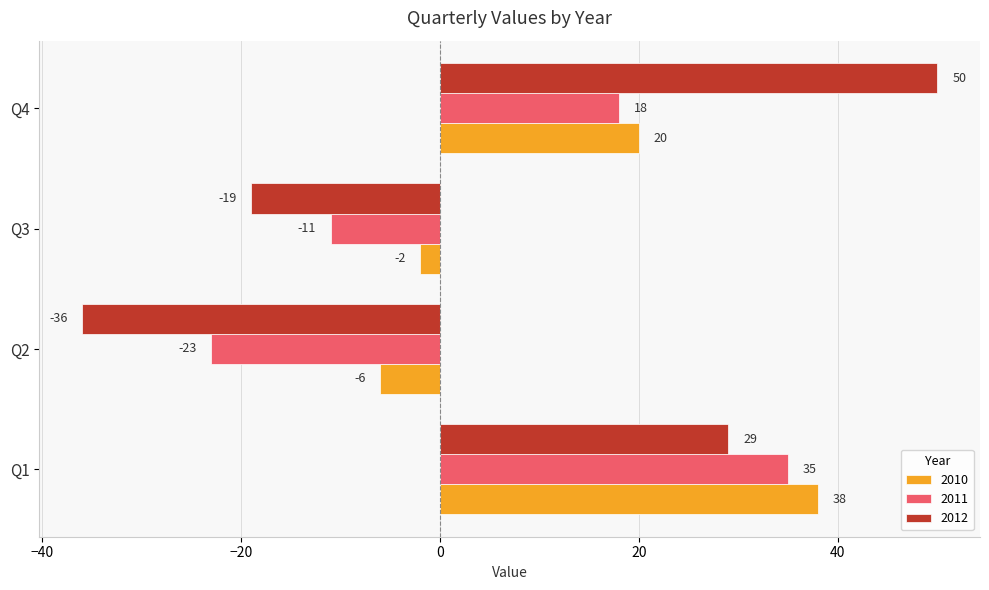

Rank the series by their average value, from highest to lowest.

2010, 2012, 2011